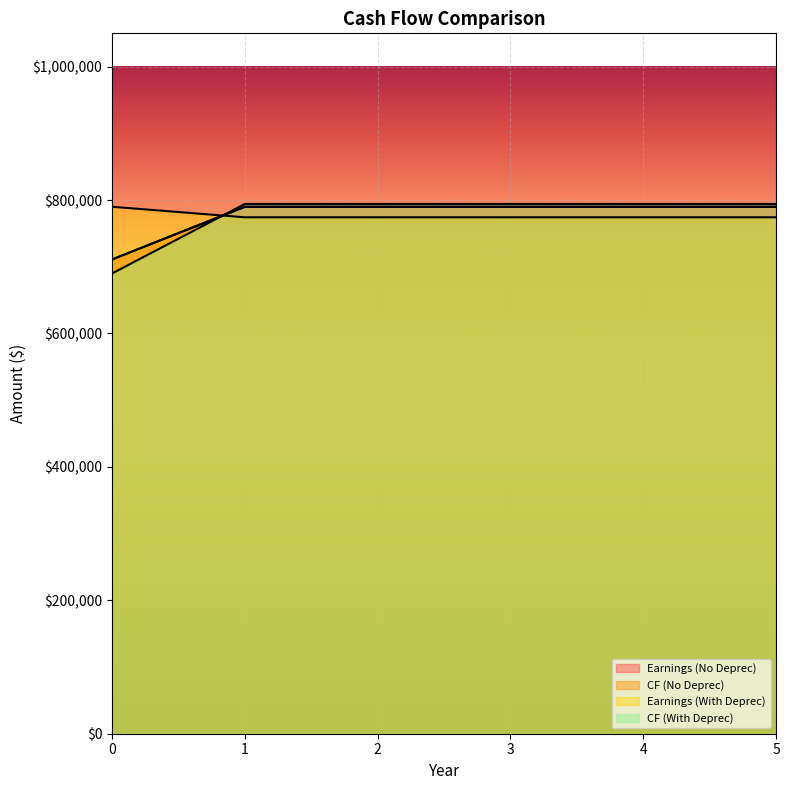

At how many categories does at least one series exceed 696708?

6